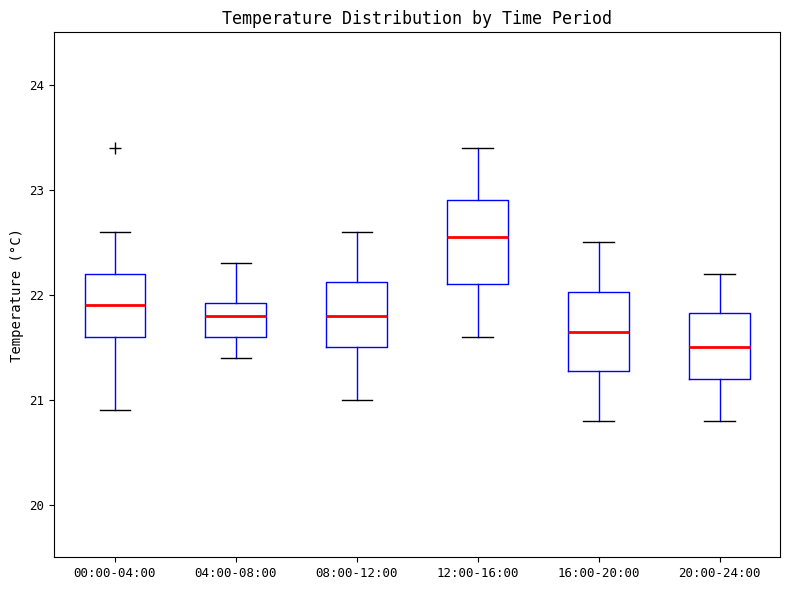

Reading left to right, read every box against the y-axis: the position of its median line, the range the box covers, and the ends of its whiskers. The values are not printed on the chart, so give them approximately, as read against the axis.

00:00-04:00: median 21.9, box 21.6 to 22.2, whiskers 20.9 to 22.6
04:00-08:00: median 21.8, box 21.6 to 21.9, whiskers 21.4 to 22.3
08:00-12:00: median 21.8, box 21.5 to 22.1, whiskers 21.0 to 22.6
12:00-16:00: median 22.6, box 22.1 to 22.9, whiskers 21.6 to 23.4
16:00-20:00: median 21.7, box 21.3 to 22.0, whiskers 20.8 to 22.5
20:00-24:00: median 21.5, box 21.2 to 21.8, whiskers 20.8 to 22.2